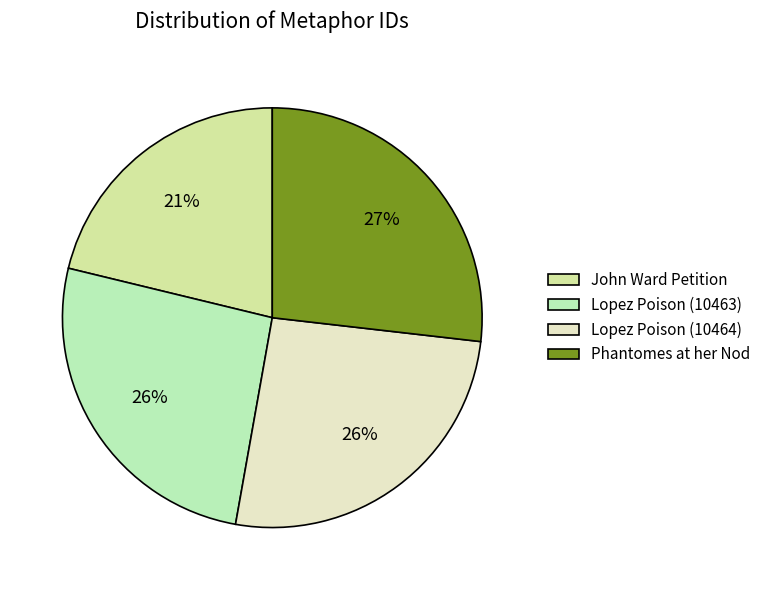

Which has a higher value, Lopez Poison (10463) or John Ward Petition?

Lopez Poison (10463)